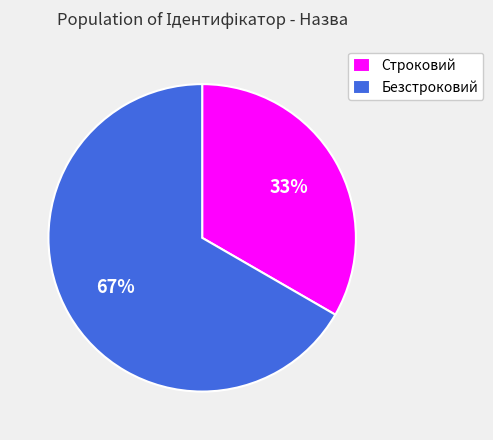

Is the sum of Строковий and Безстроковий greater than half?

Yes